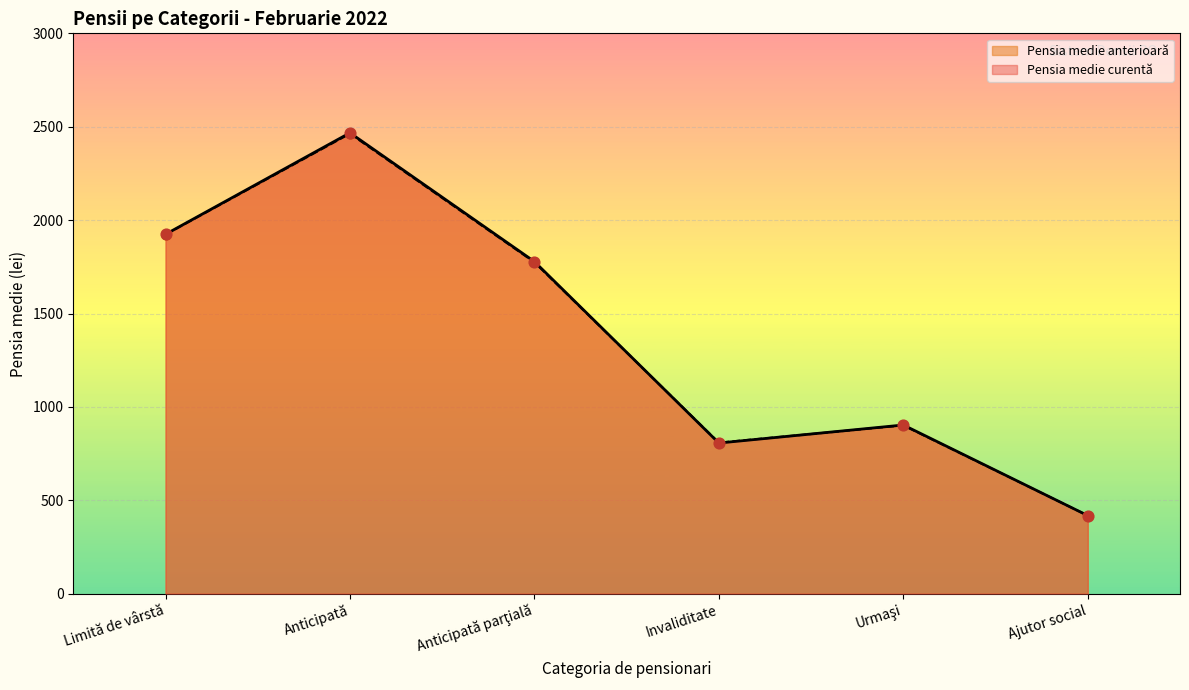

What are all the series names shown in the legend?

Pensia medie anterioară, Pensia medie curentă